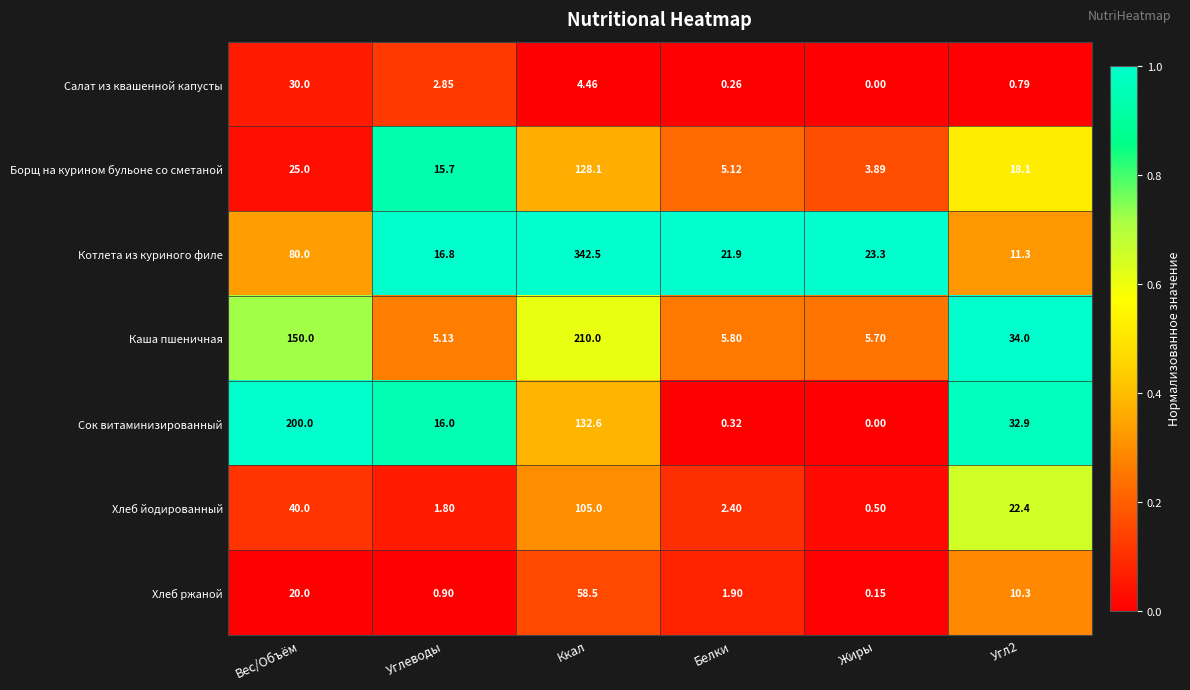

At how many categories does at least one series exceed 0?

6